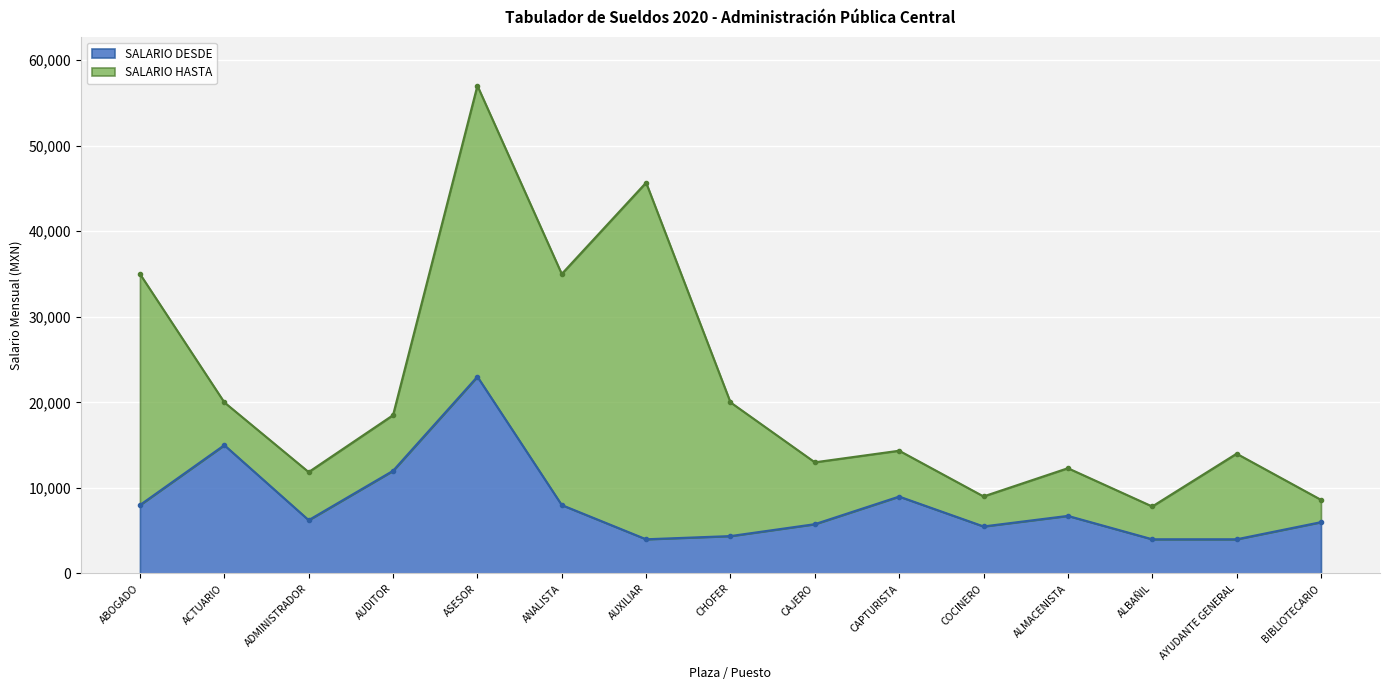

At which label is SALARIO HASTA closest to 32415?

ABOGADO